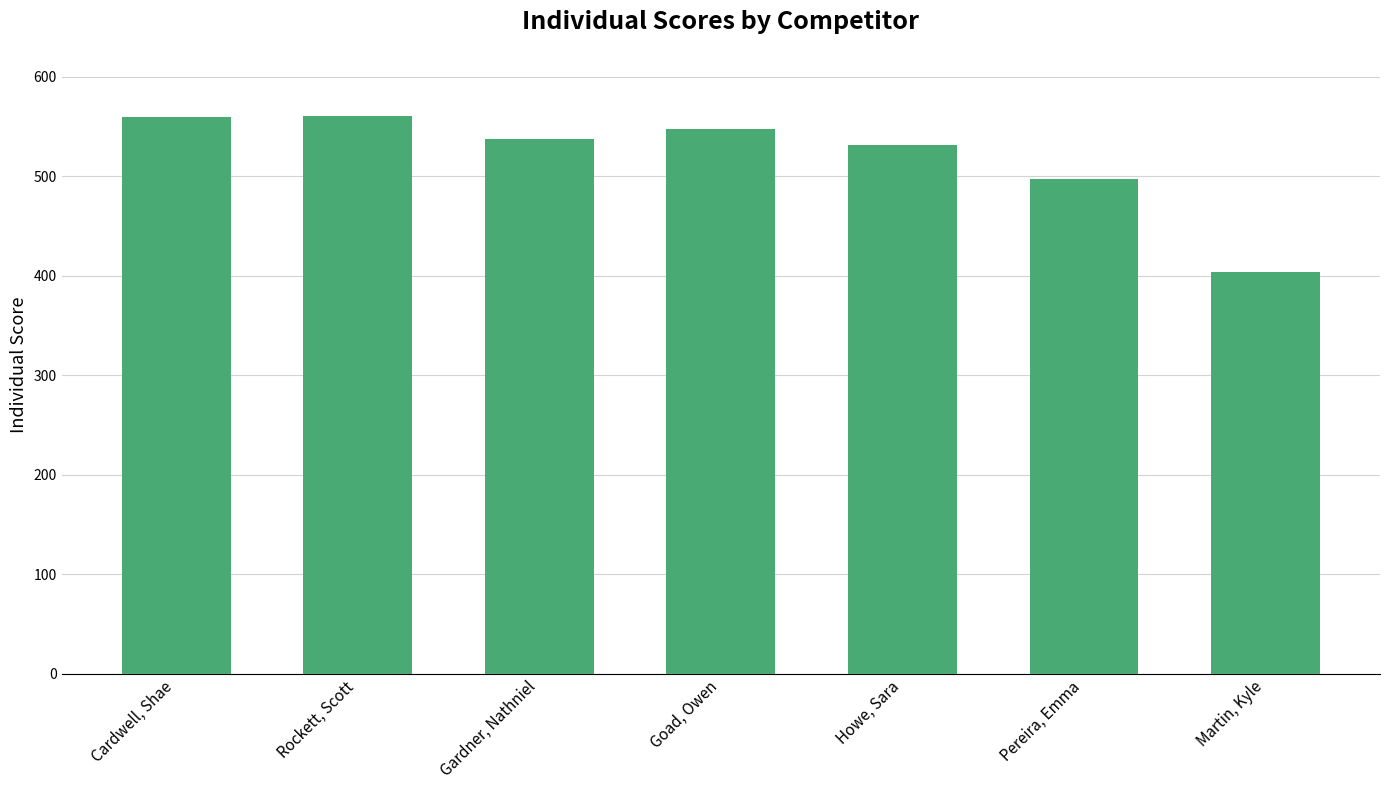

Are the bars horizontal?

No